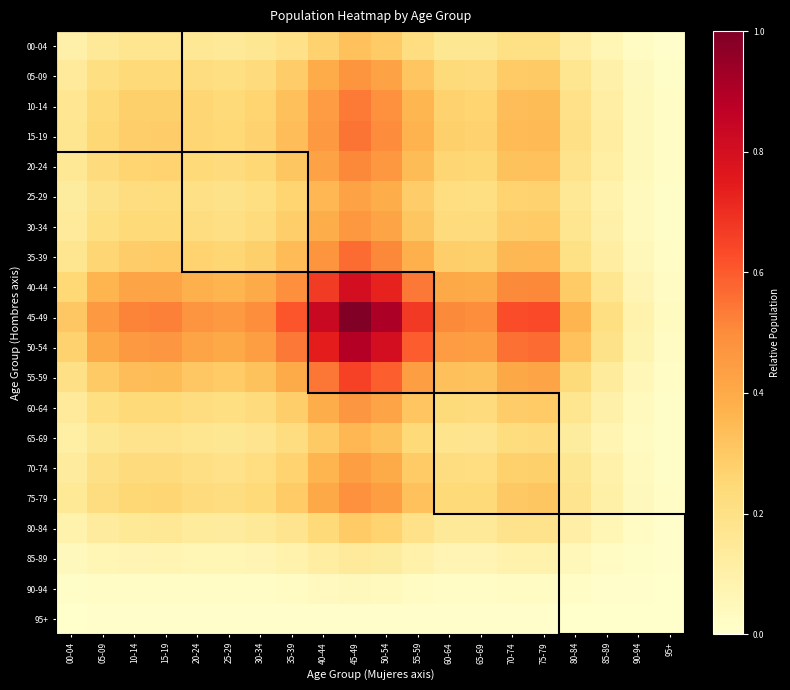

Between 35-39 and 60-64, which is larger?

35-39